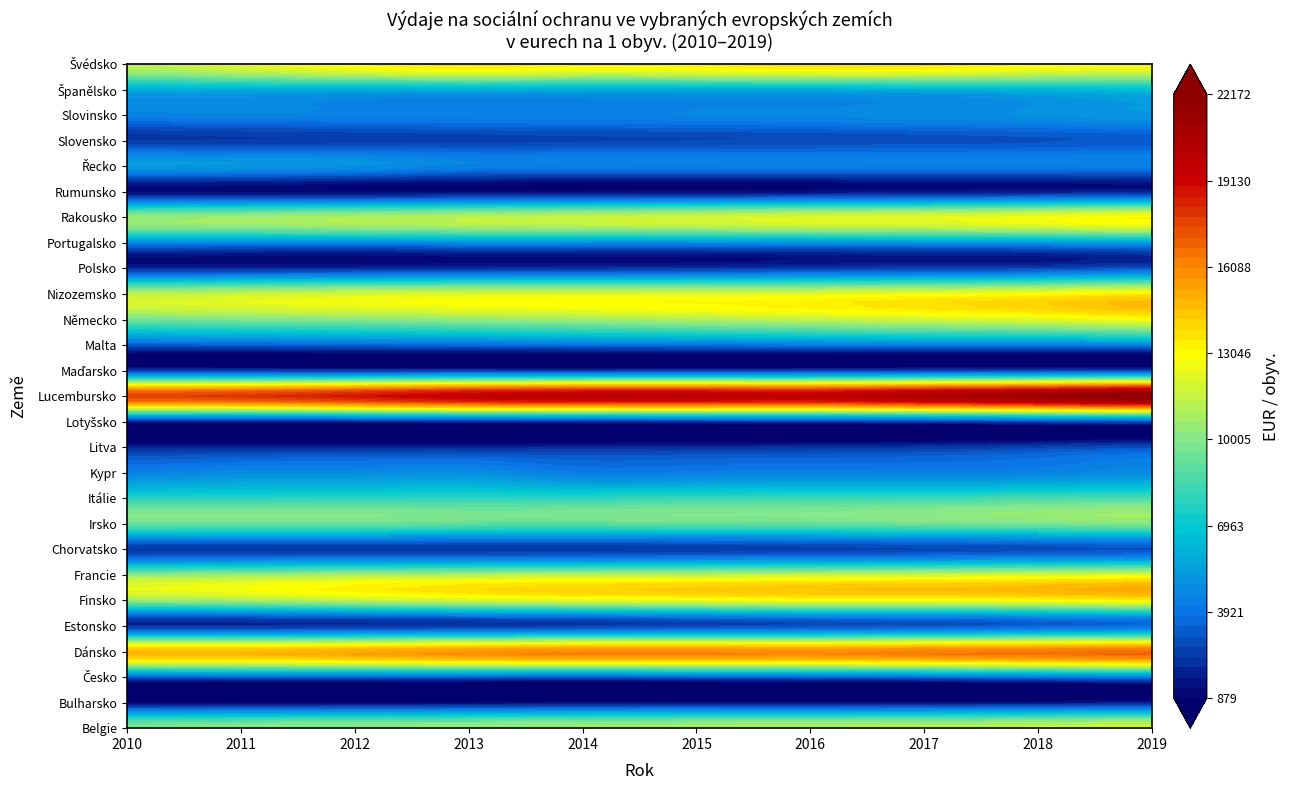

List the labels in order of Francie value, largest first.

9, 8, 7, 6, 5, 4, 3, 2, 1, 0